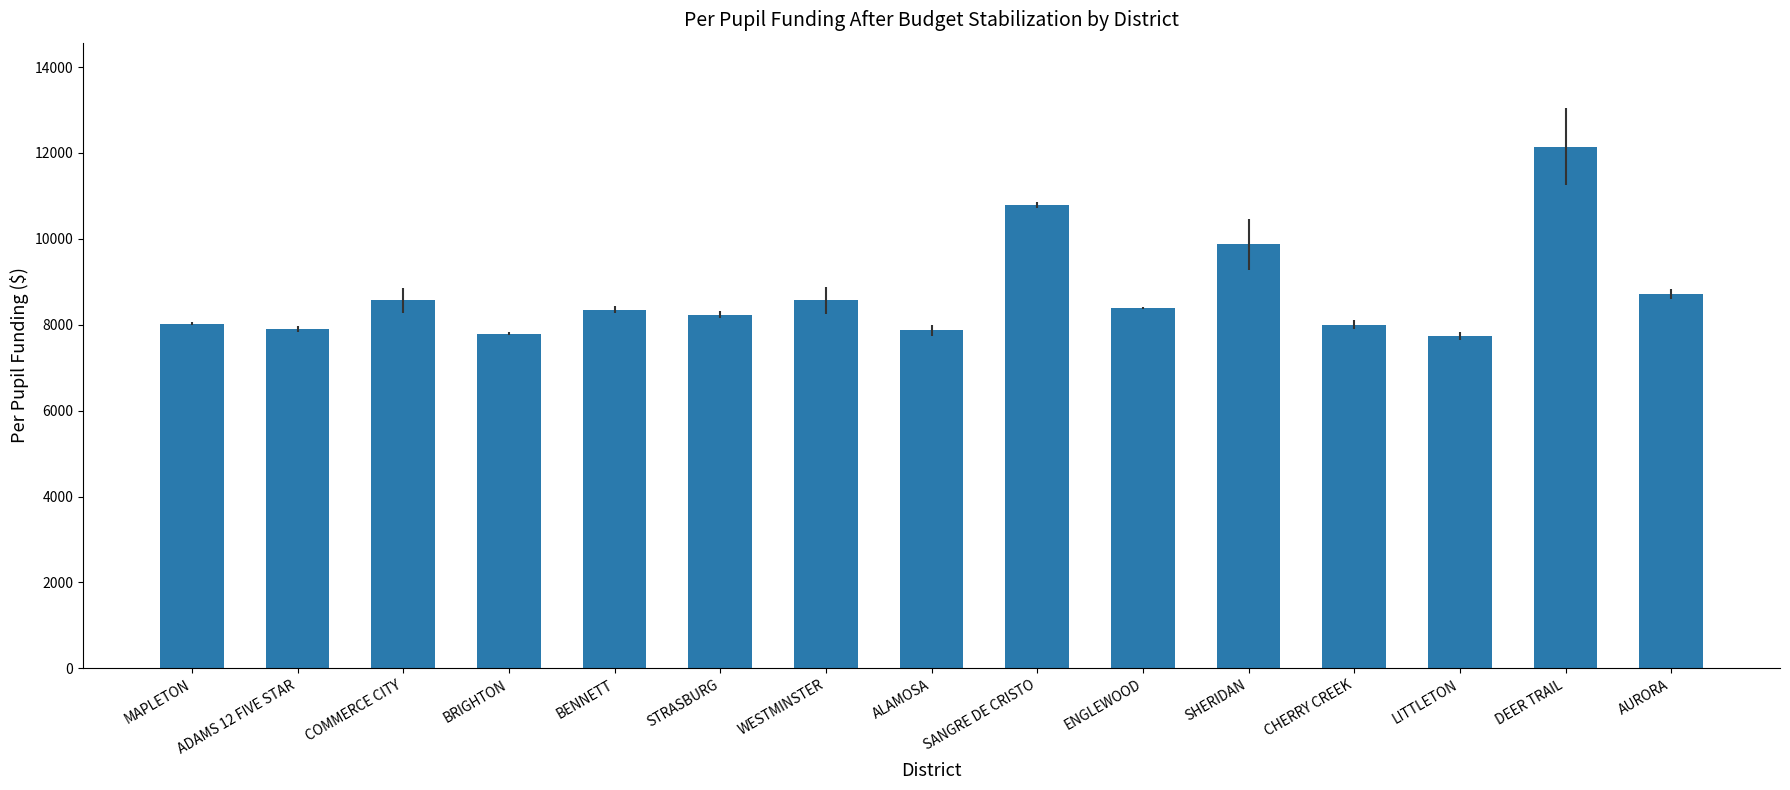

What is the difference between the values at COMMERCE CITY and MAPLETON?

541.0